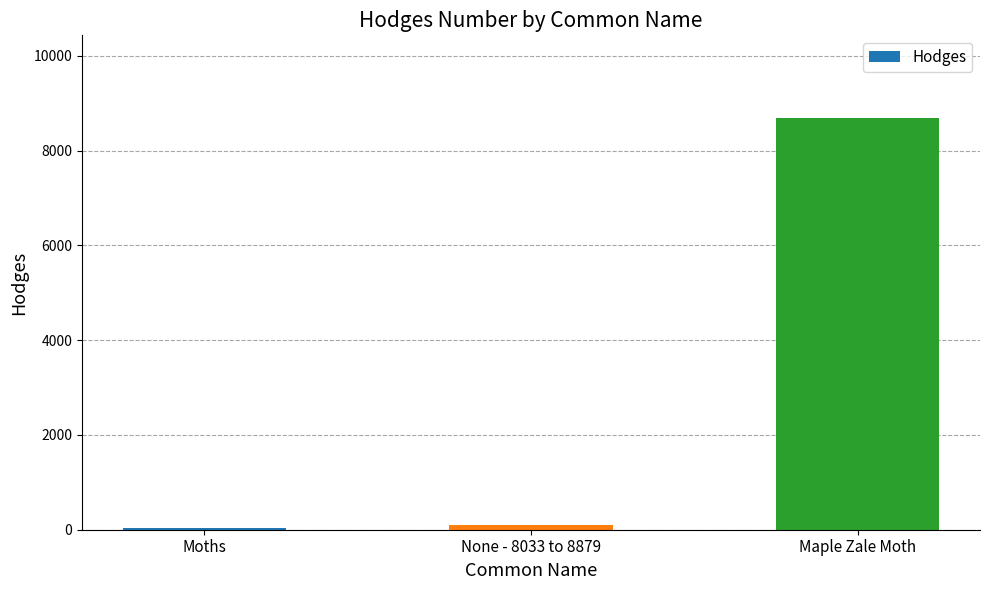

What is the sum of all values?

8814.2